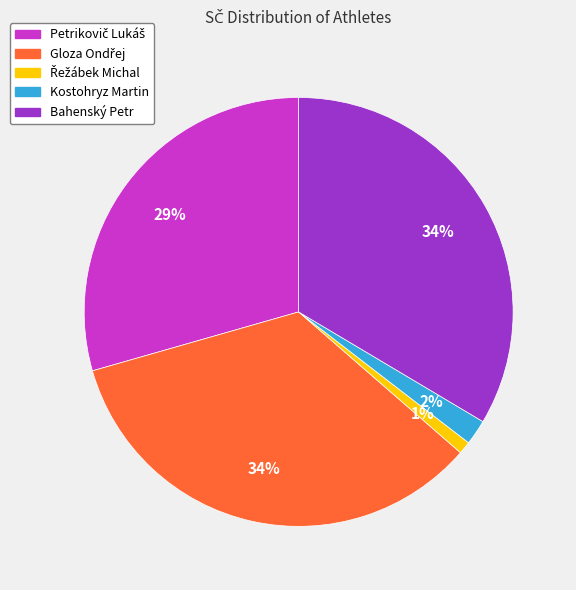

To the nearest percent, what is the difference between the largest and smallest slice percentages?

33%